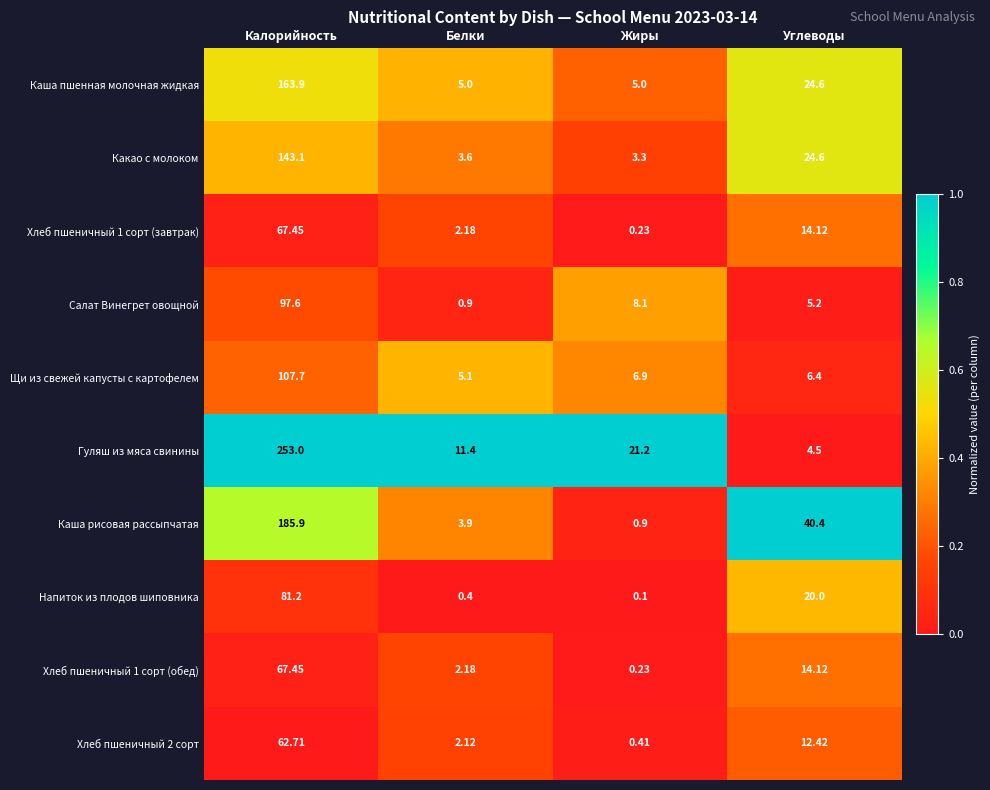

How many distinct data groups are displayed?

10